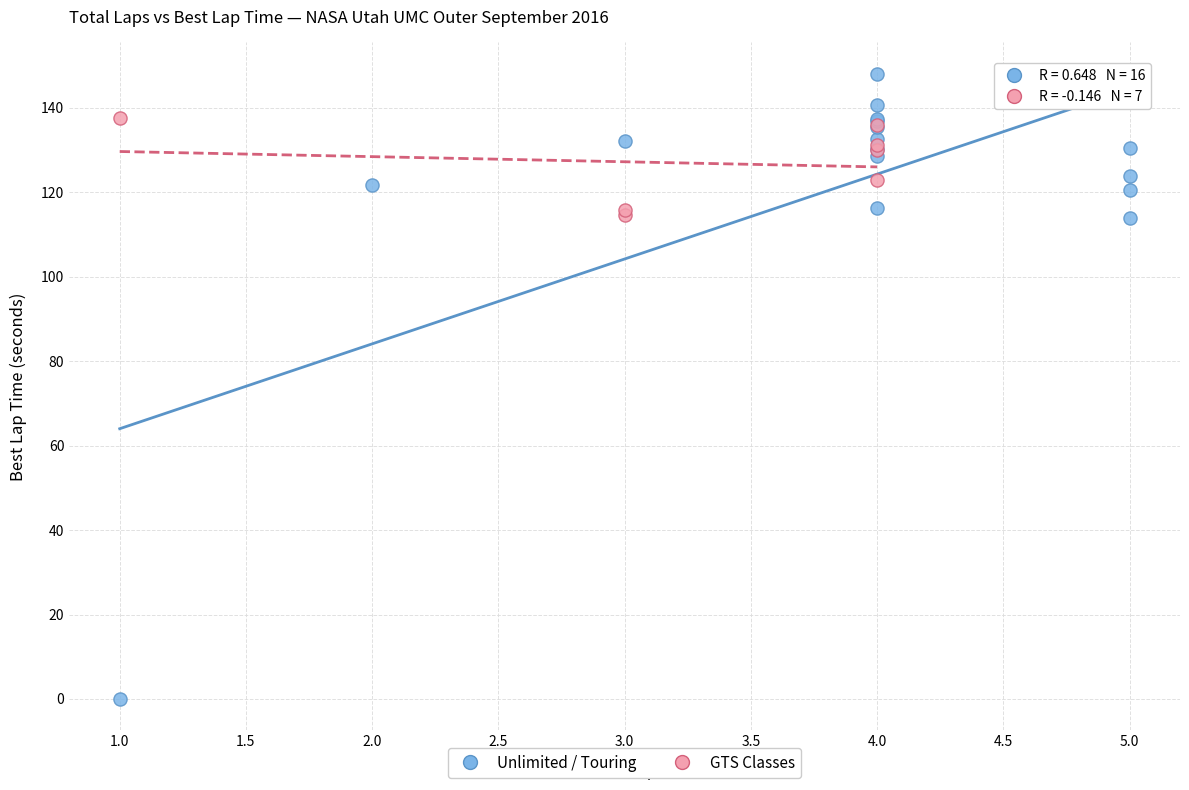

What are all the series names shown in the legend?

Unlimited / Touring, GTS Classes